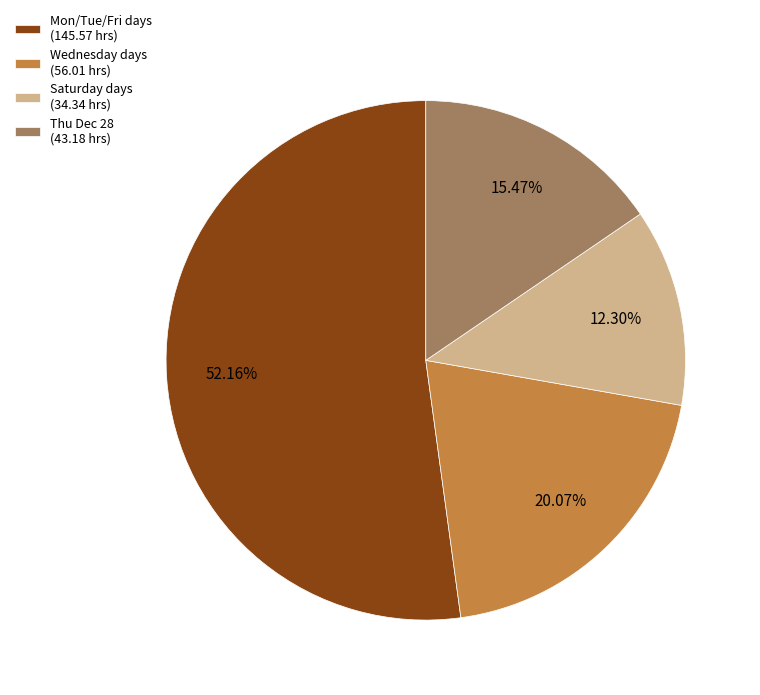

What is the ratio of the value at Thu Dec 28 (43.18 hrs) to the value at Wednesday days (56.01 hrs)?

0.8